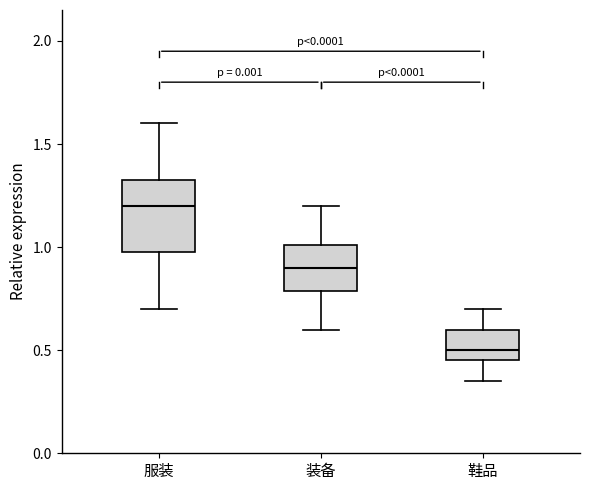

Reading left to right, read every box against the y-axis: the position of its median line, the range the box covers, and the ends of its whiskers. The values are not printed on the chart, so give them approximately, as read against the axis.

服装: median 1.20, box 1.00 to 1.35, whiskers 0.70 to 1.60
装备: median 0.90, box 0.80 to 1.00, whiskers 0.60 to 1.20
鞋品: median 0.50, box 0.45 to 0.60, whiskers 0.35 to 0.70